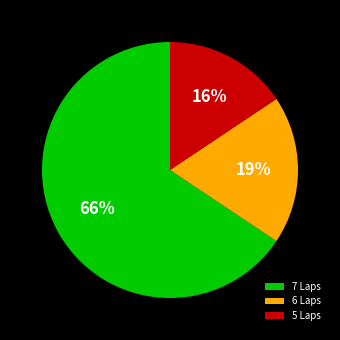

How many slices are in this pie chart?

3